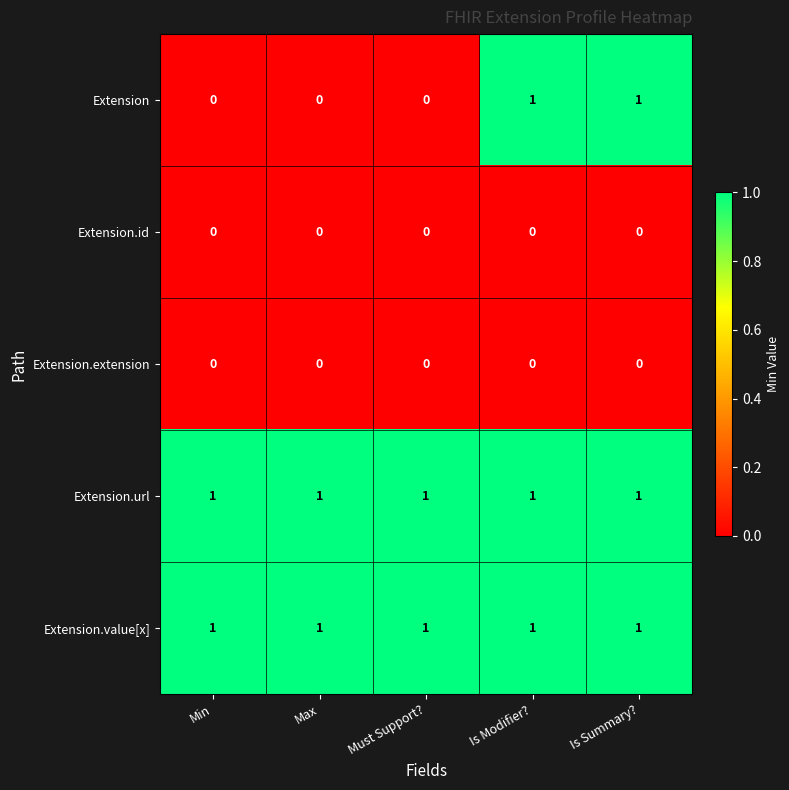

Which series has the largest range (max minus min)?

Extension